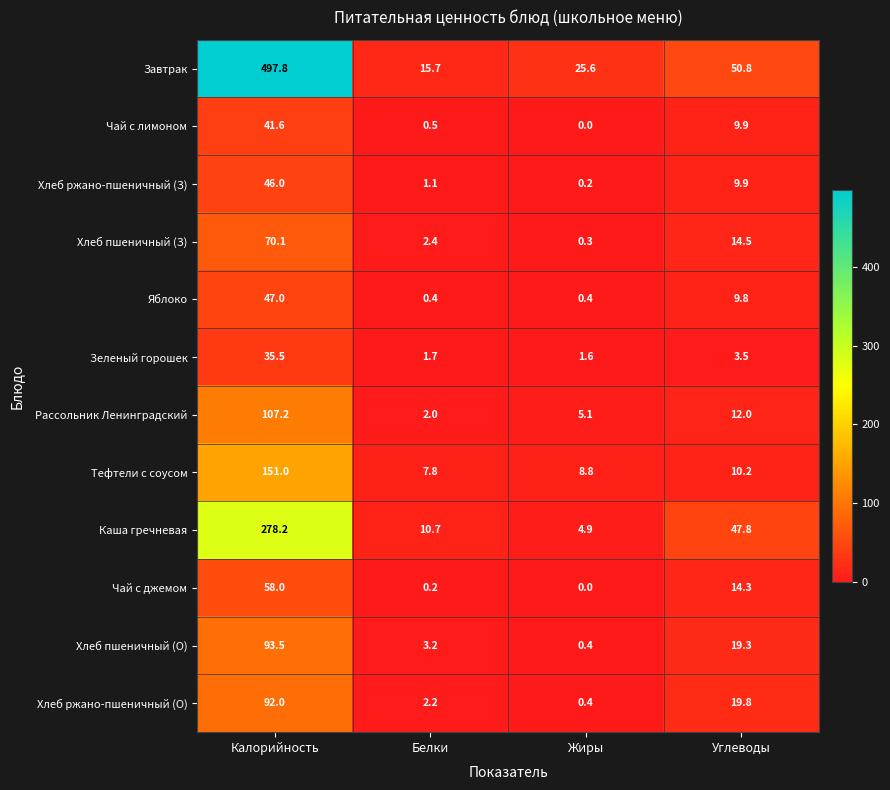

How many values in the Каша гречневая series are below 47?

2